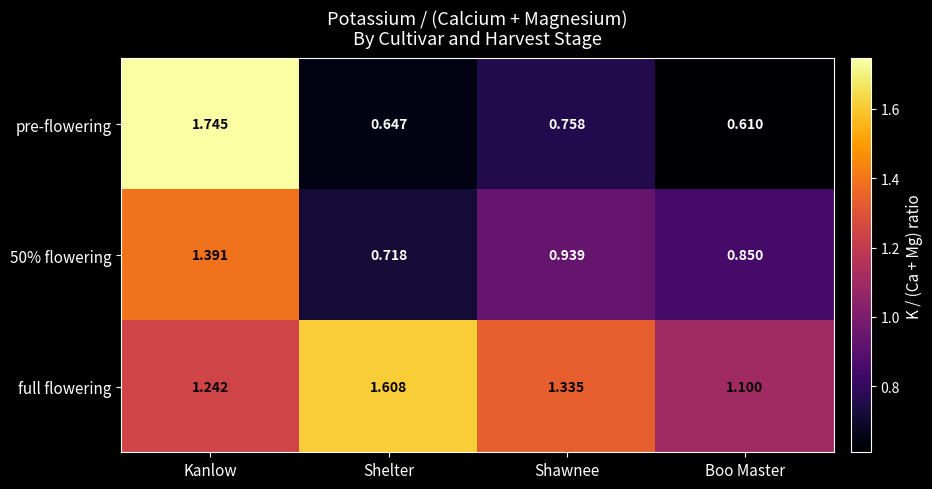

At which label is full flowering closest to 1?

Boo Master